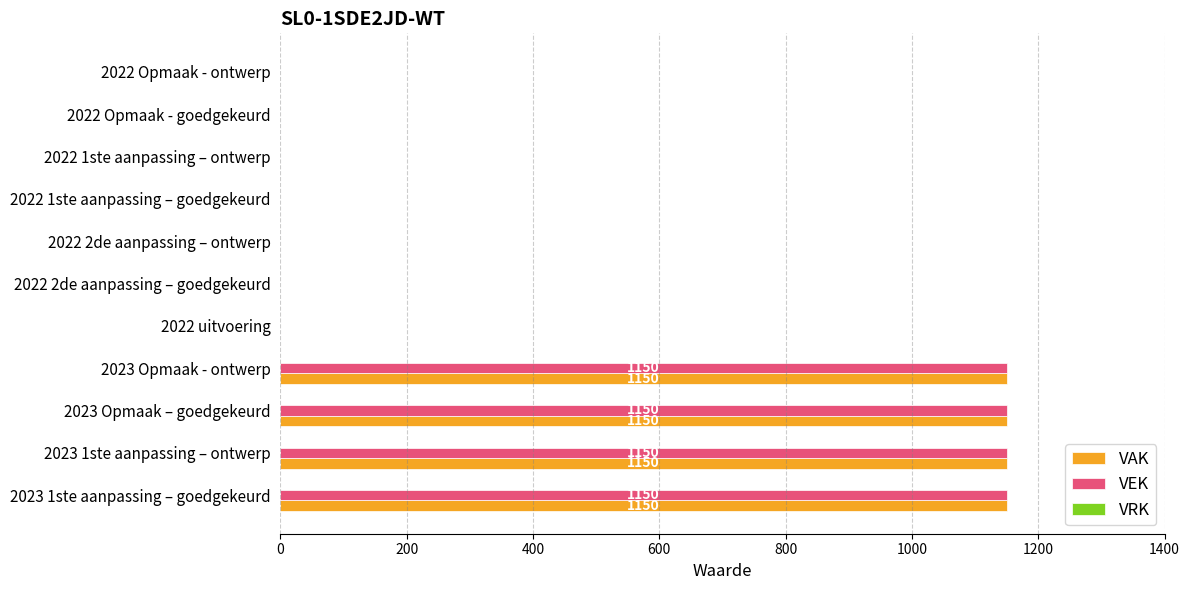

Is it true that VEK equals 659 at 2022 uitvoering?

False